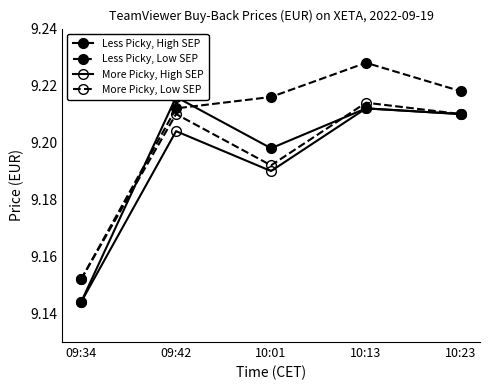

At which category is the sum across all series the highest?

10:13